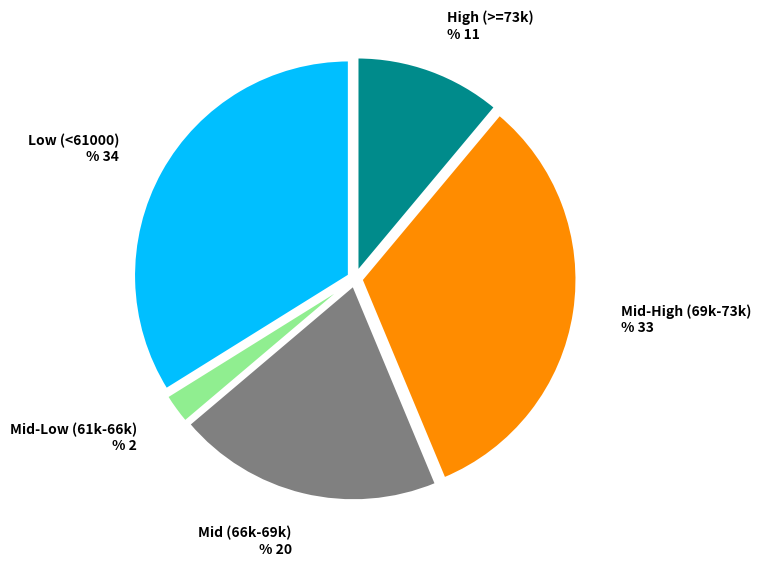

Count the number of slices in the pie.

5